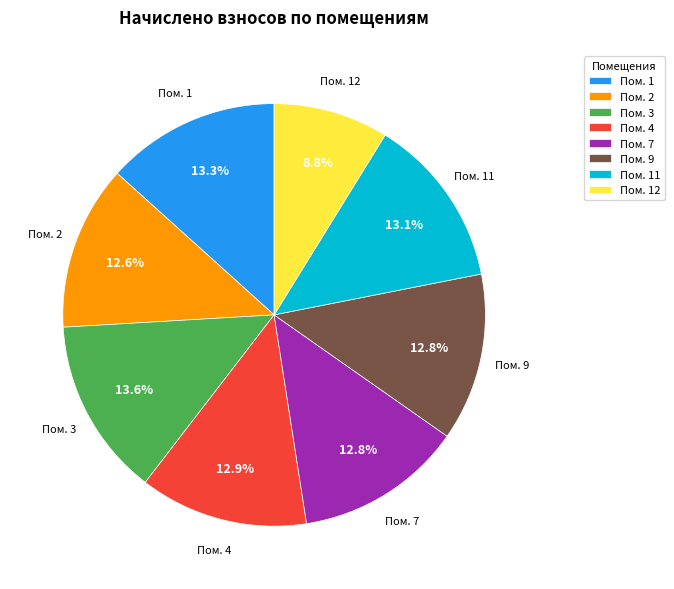

How many slices are in this pie chart?

8